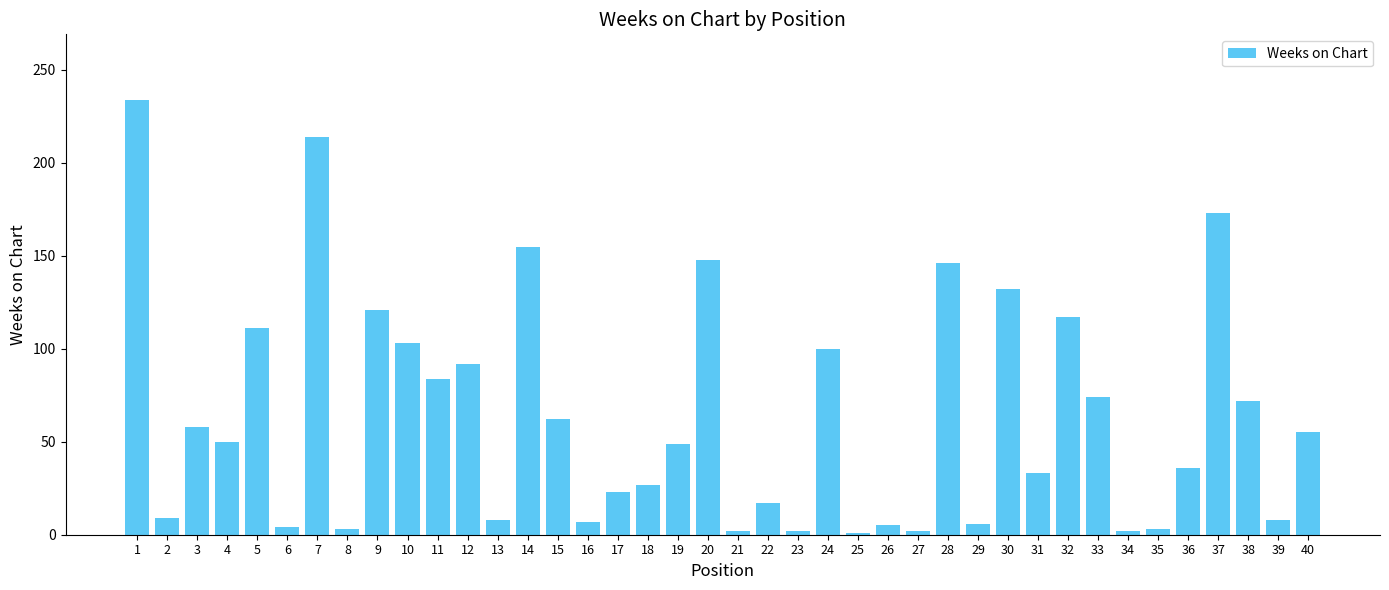

How many values are below 50?

20